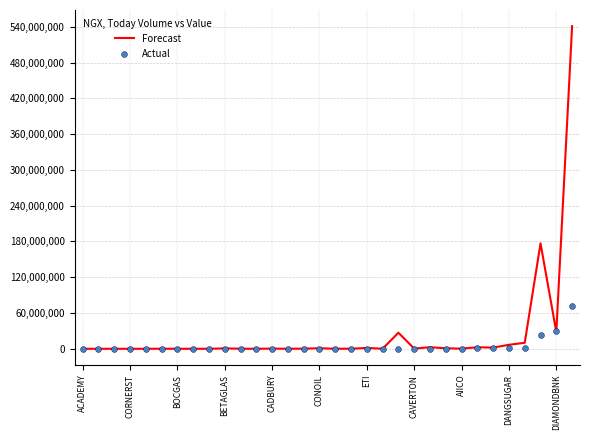

What is the total value across all series at 23?

957496.3